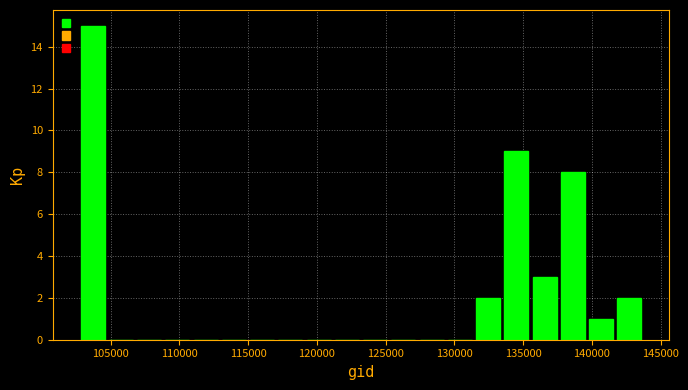

Over which range of the x-axis is the bar tallest?

102500 to 104500